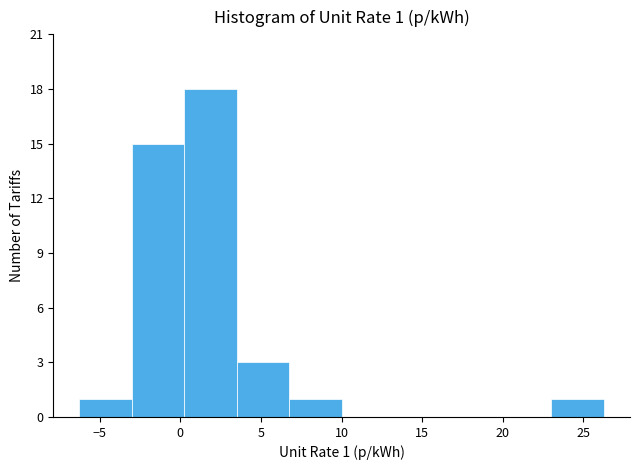

Over which range of the x-axis is the bar tallest?

0.5 to 3.5